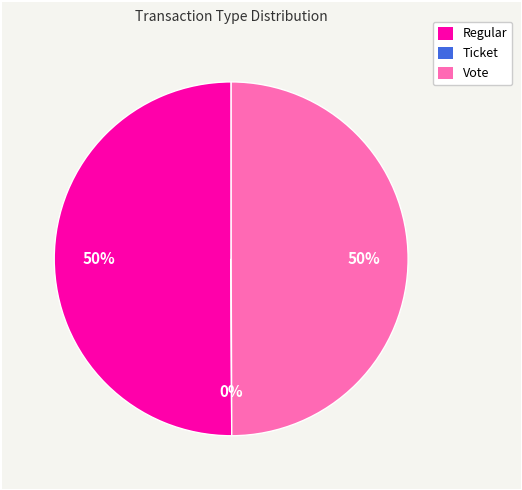

Is the sum of Vote and Regular greater than half?

Yes